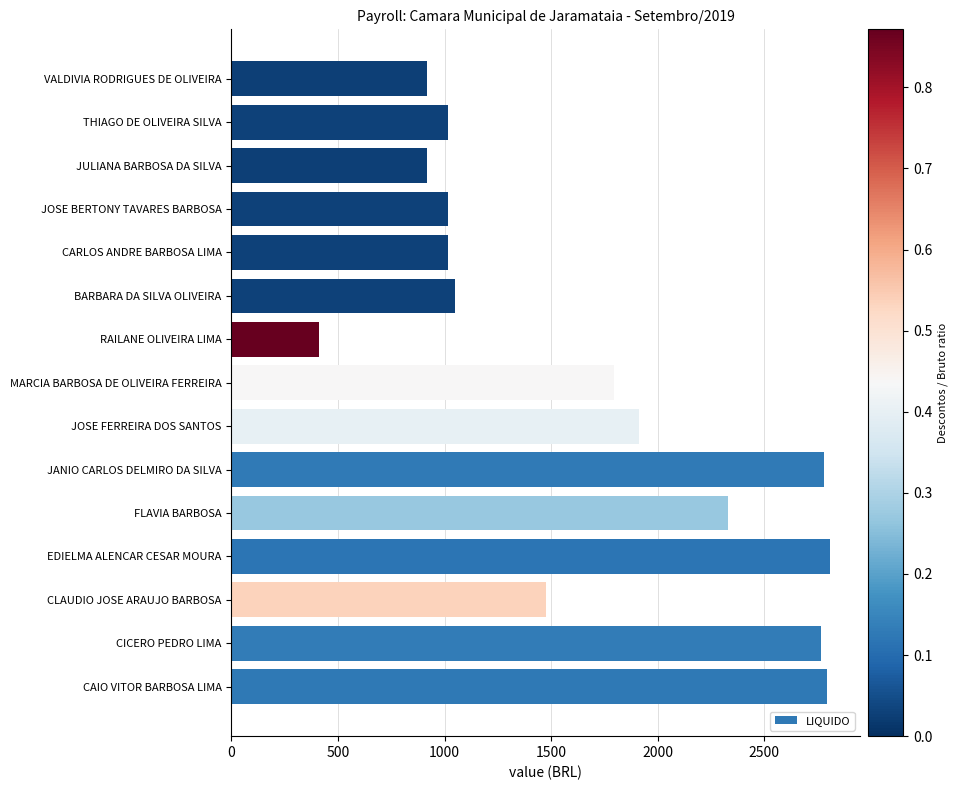

What is the difference between the second highest and second lowest values?

1878.2